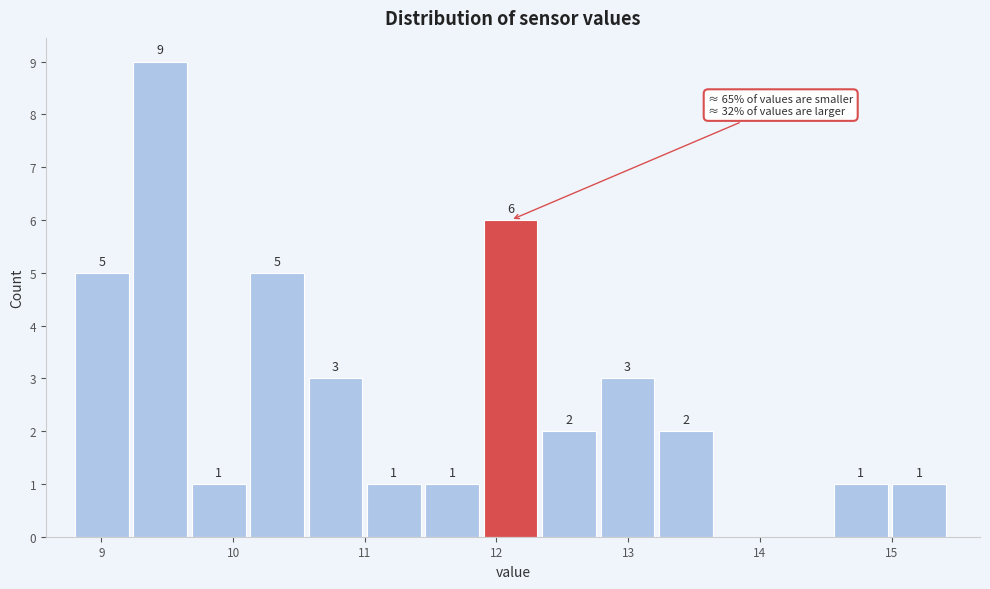

Which range on the x-axis has the tallest bar?

9.2 to 9.7